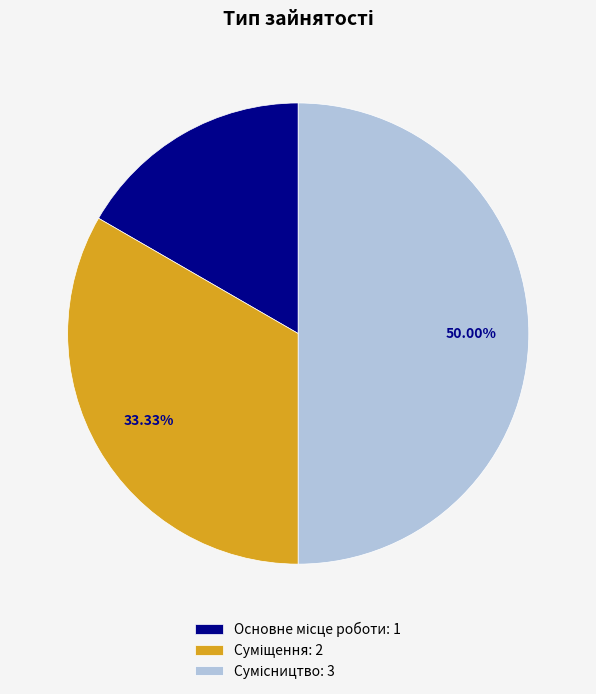

Which category has the smallest portion of the pie?

Основне місце роботи